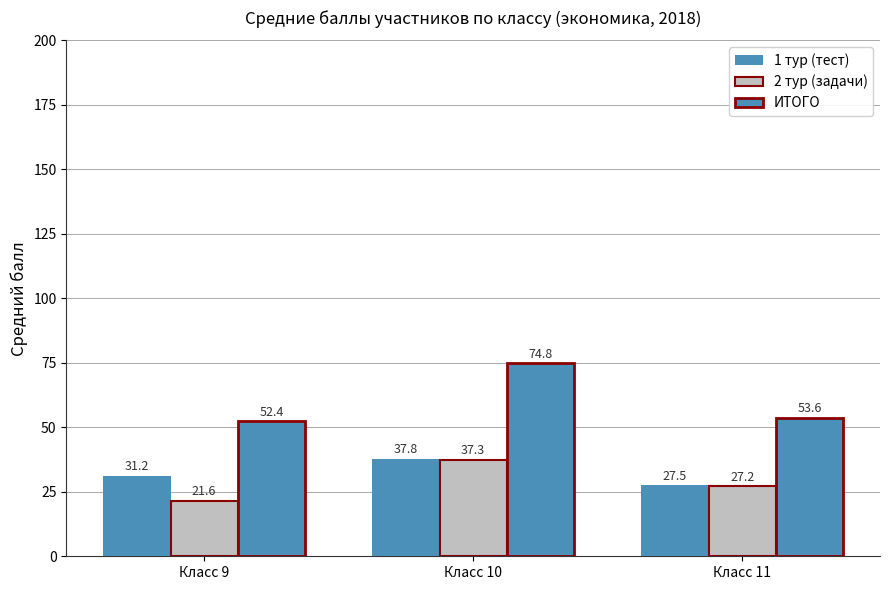

Between Класс 10 and Класс 9, which is larger?

Класс 10